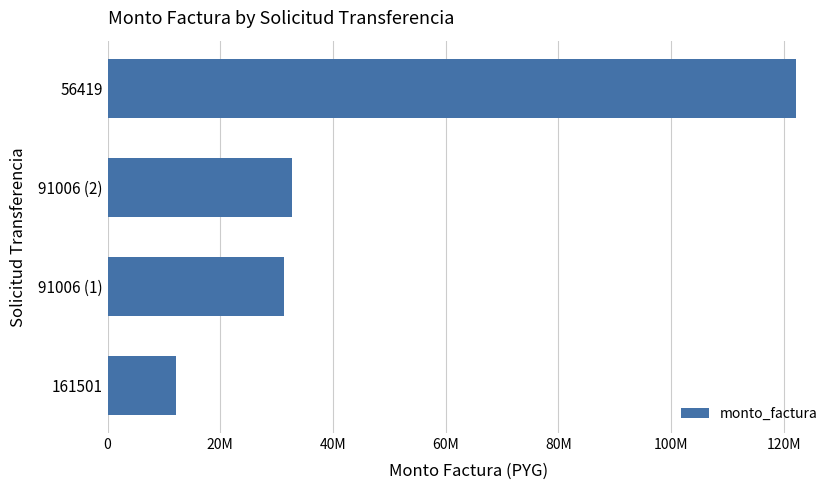

List the labels in order of value, smallest first.

161501, 91006 (1), 91006 (2), 56419